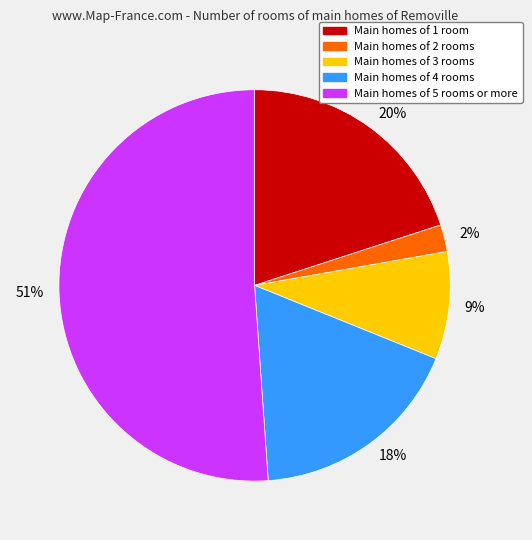

Which has a higher value, Main homes of 1 room or Main homes of 5 rooms or more?

Main homes of 5 rooms or more